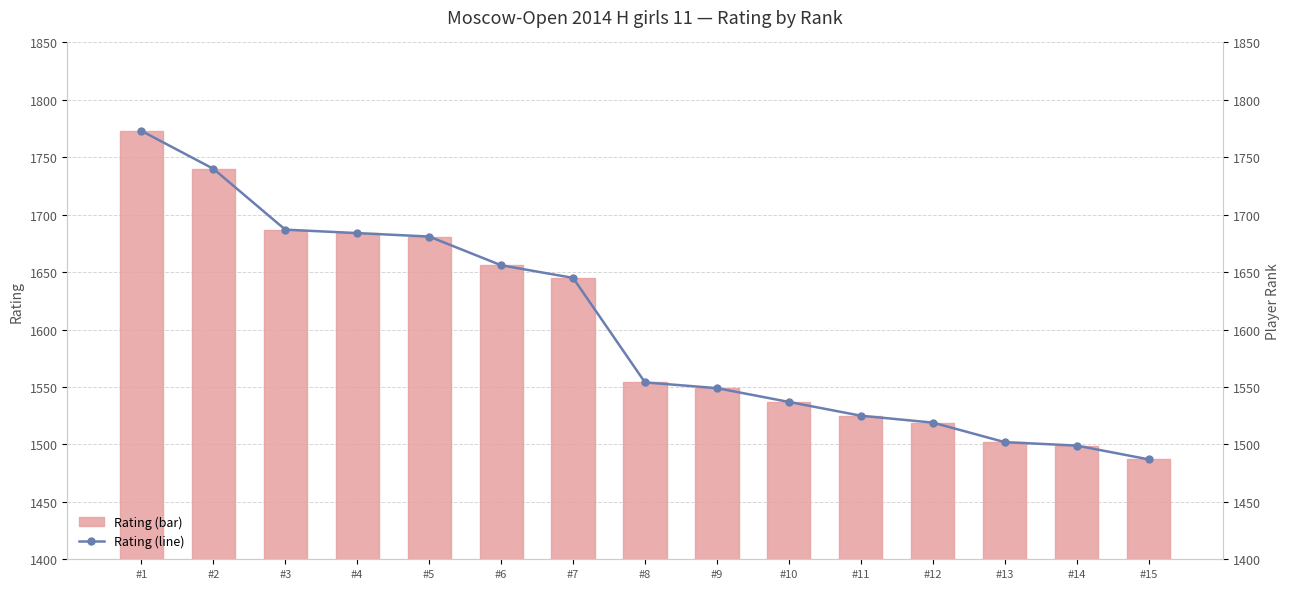

Is it true that Rank (line) equals 519 at #5?

False